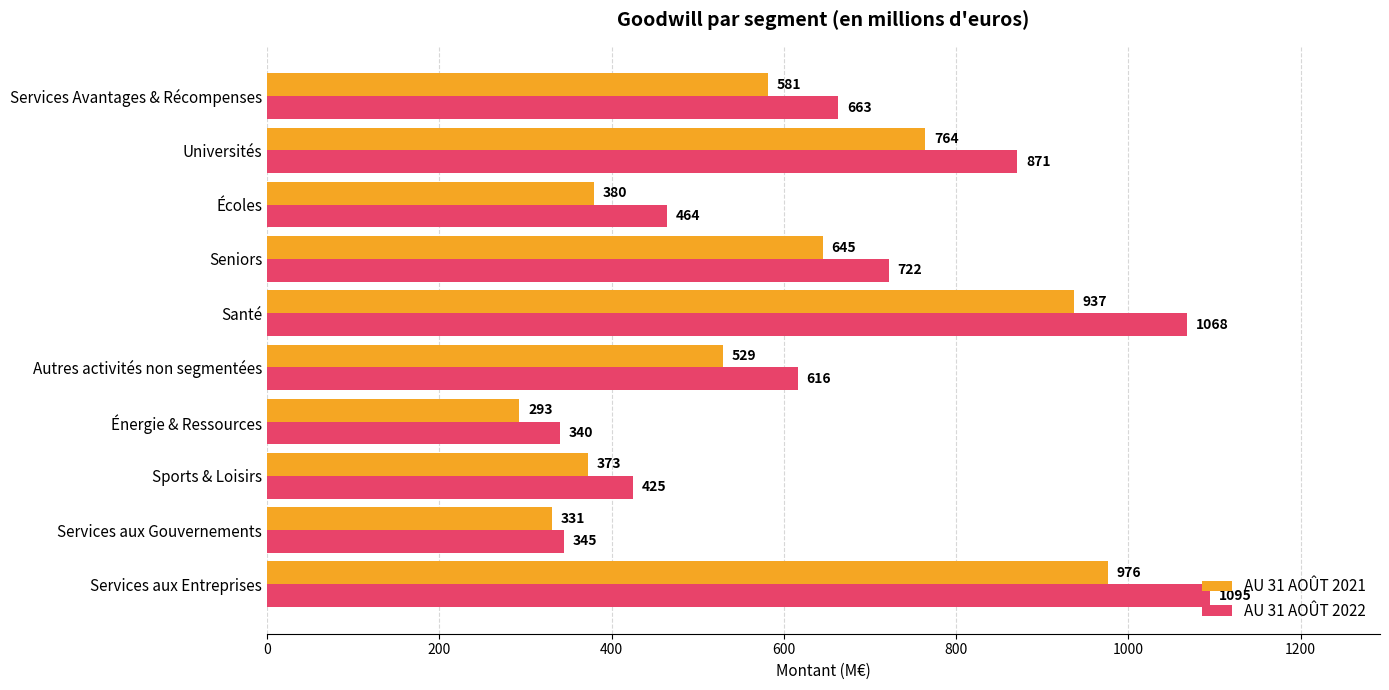

Which series has the widest spread of values?

AU 31 AOÛT 2022